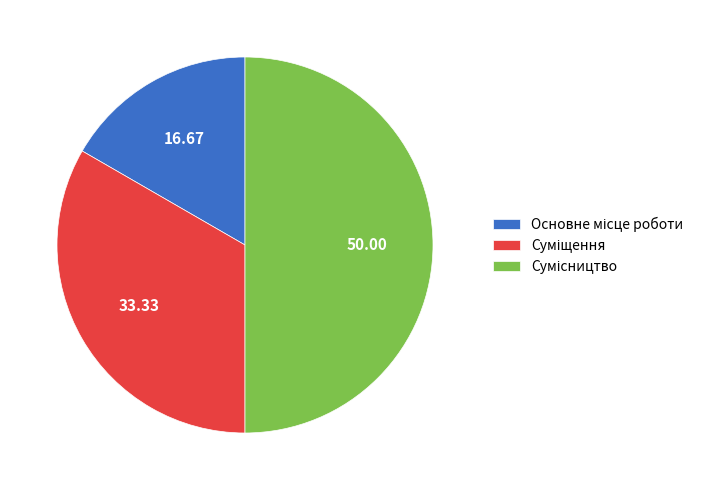

Between Сумісництво and Основне місце роботи, which is larger?

Сумісництво